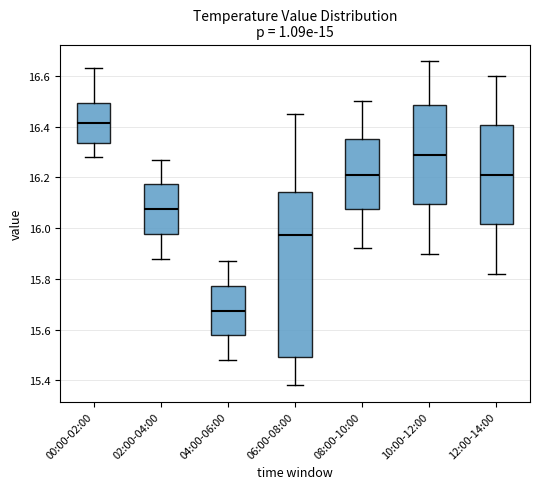

Comparing the boxes themselves (not the whiskers), which one is the tallest?

06:00-08:00